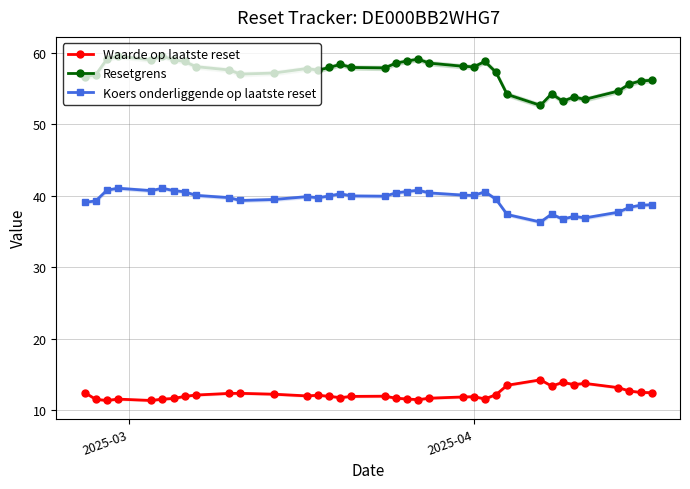

In Waarde op laatste reset, how many points are lower than both neighbors (excluding endpoints)?

8